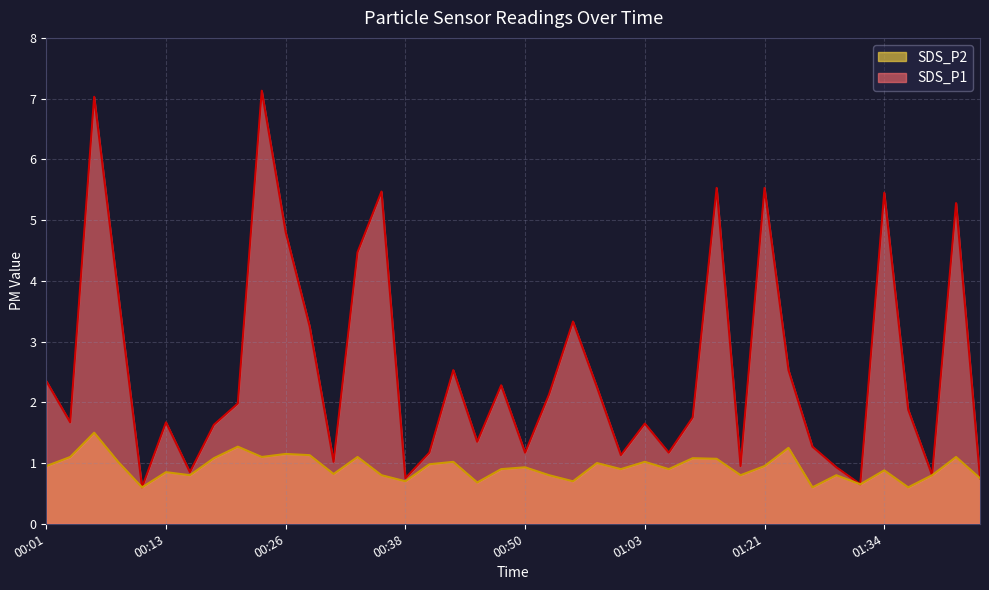

What is the difference between the highest and lowest values at 00:26?

3.6